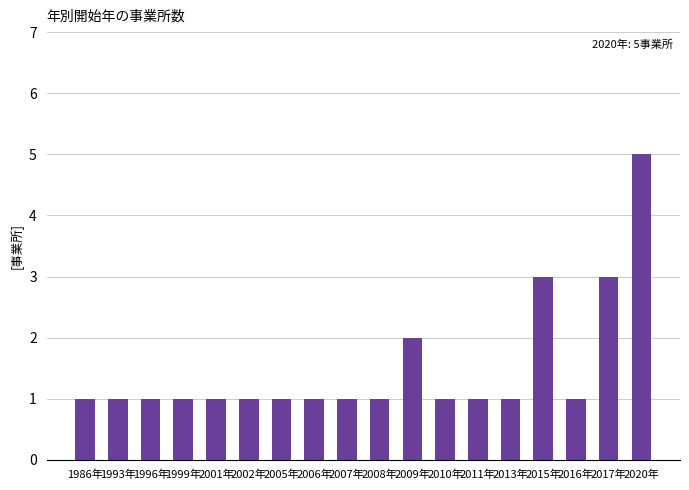

What is the difference between the maximum and minimum values?

4